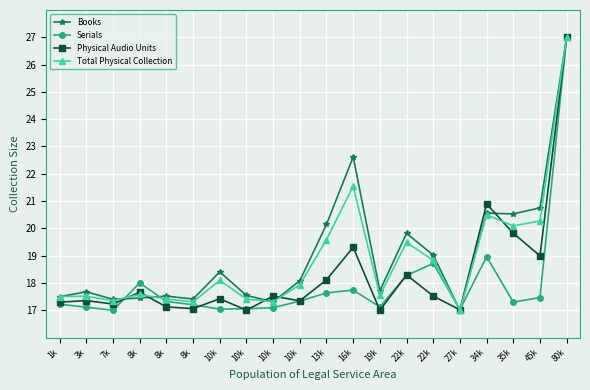

At which category does the chart reach its minimum across all series?

27k